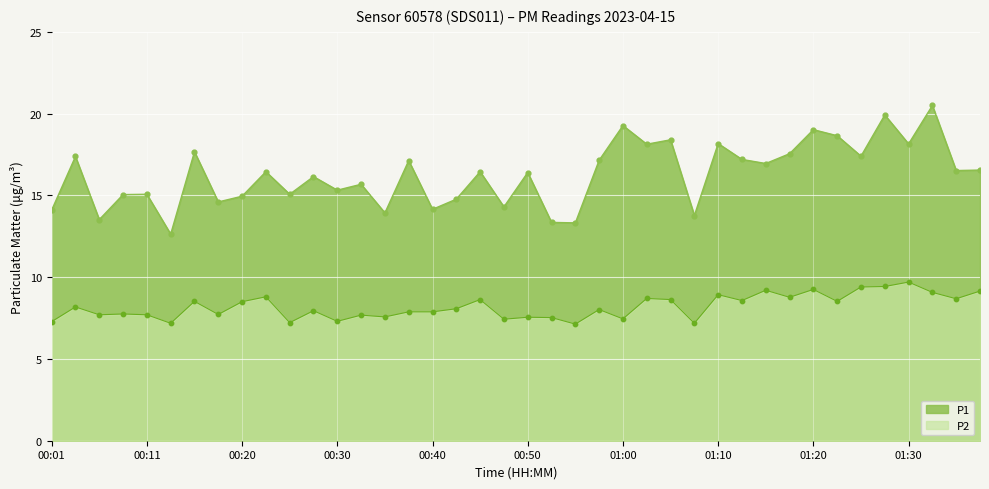

What are all the series names shown in the legend?

P1, P2